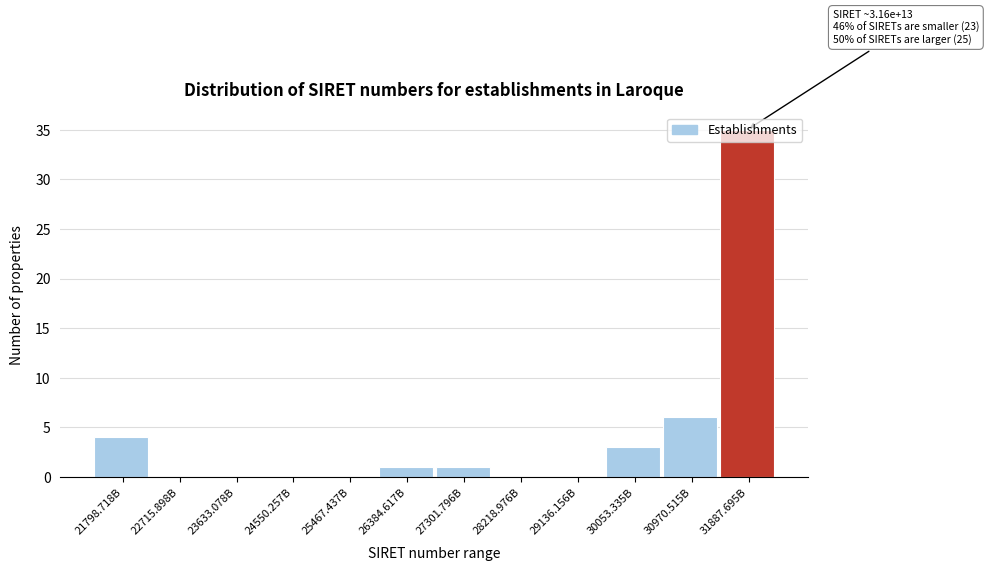

Between 27301.796B and 23633.078B, which is larger?

27301.796B